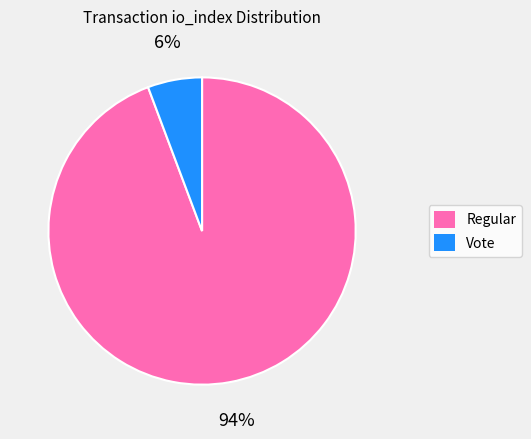

Does any single category account for the majority?

Yes